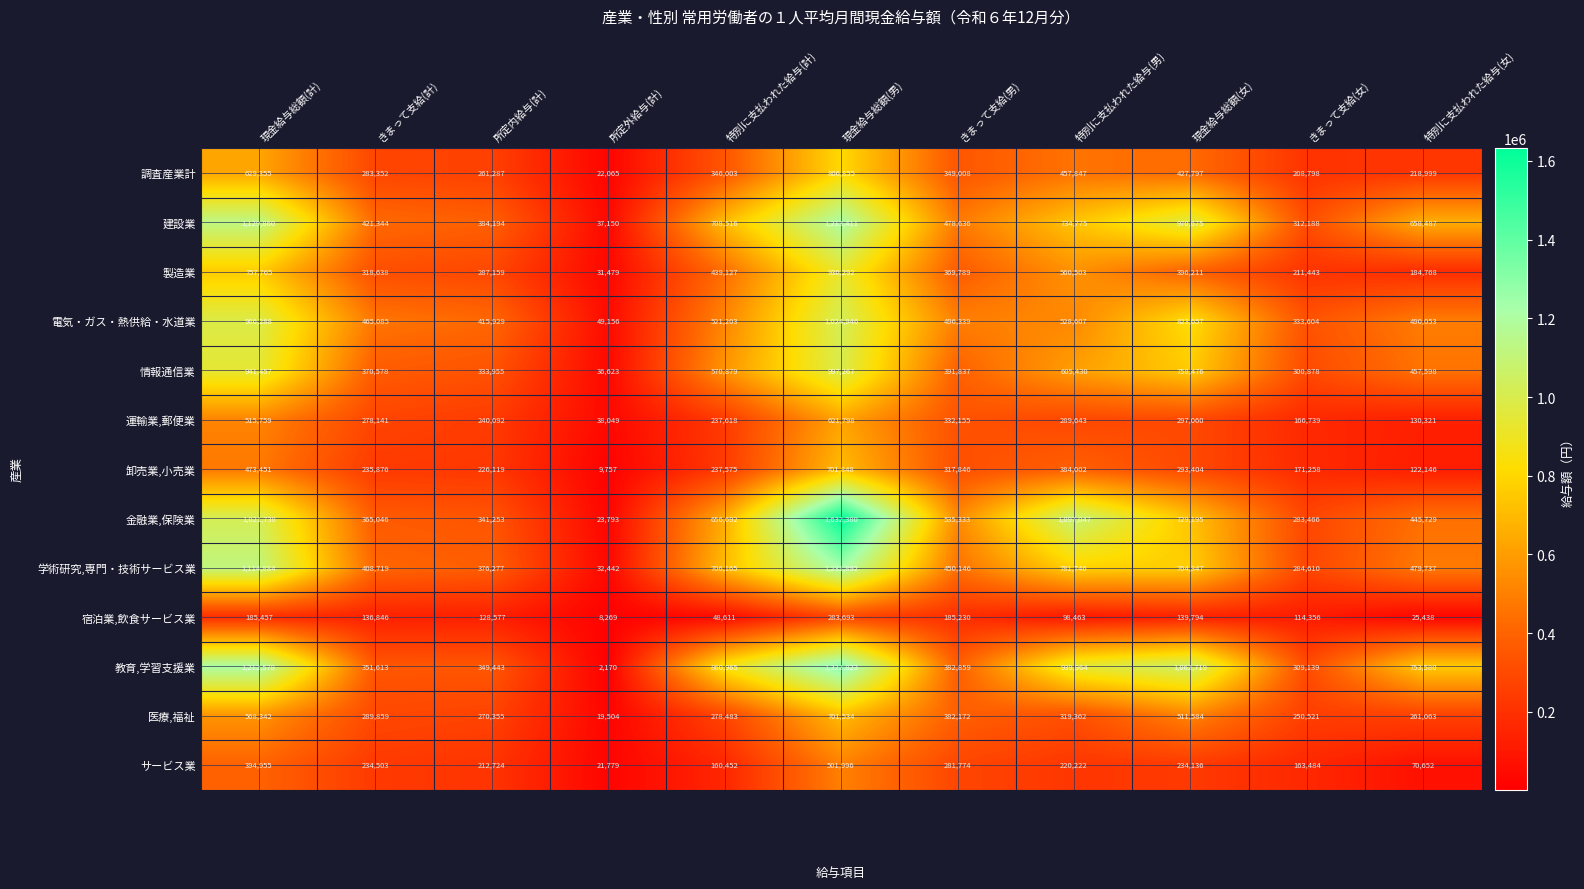

What is the difference between the maximum and minimum values in the 医療,福祉 series?

682030